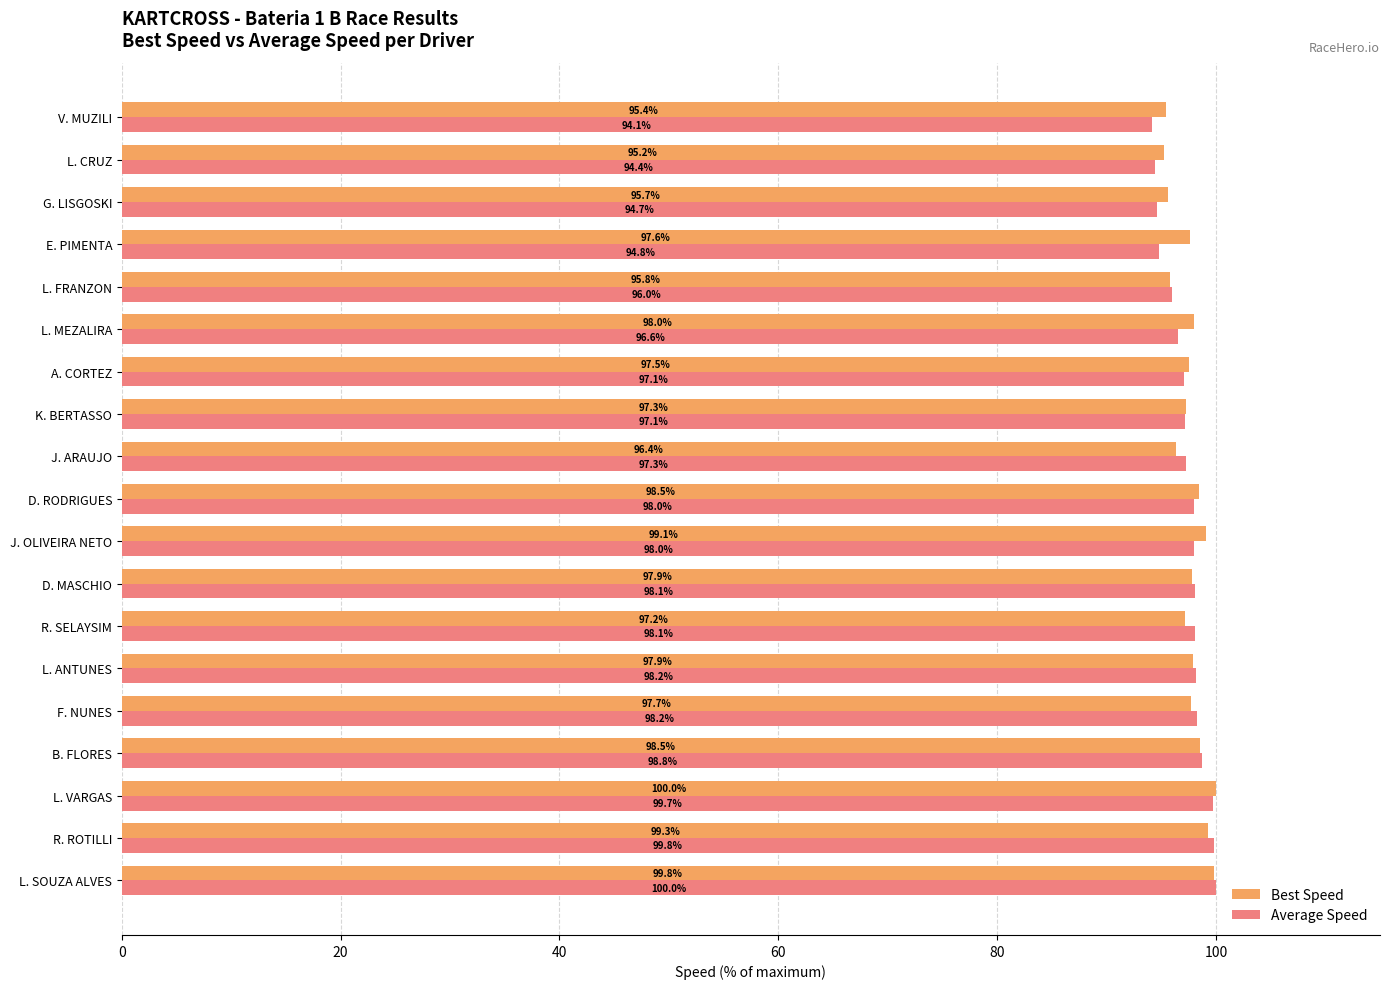

What is the sum of the Average Speed values at R. SELAYSIM and L. ANTUNES?

196.3